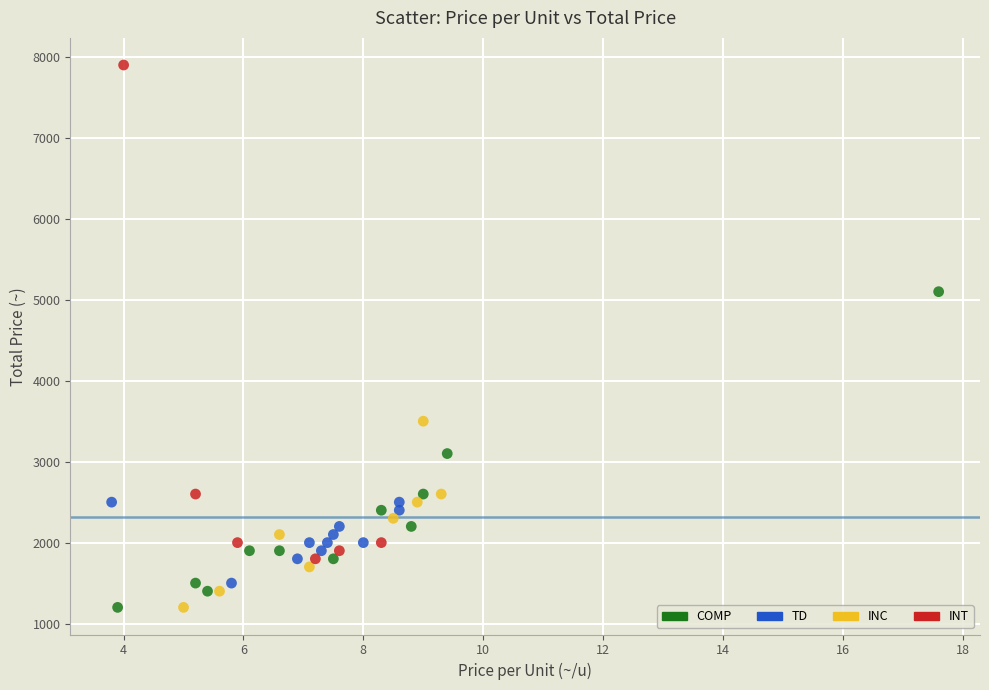

Which series reaches the maximum Y coordinate?

INT